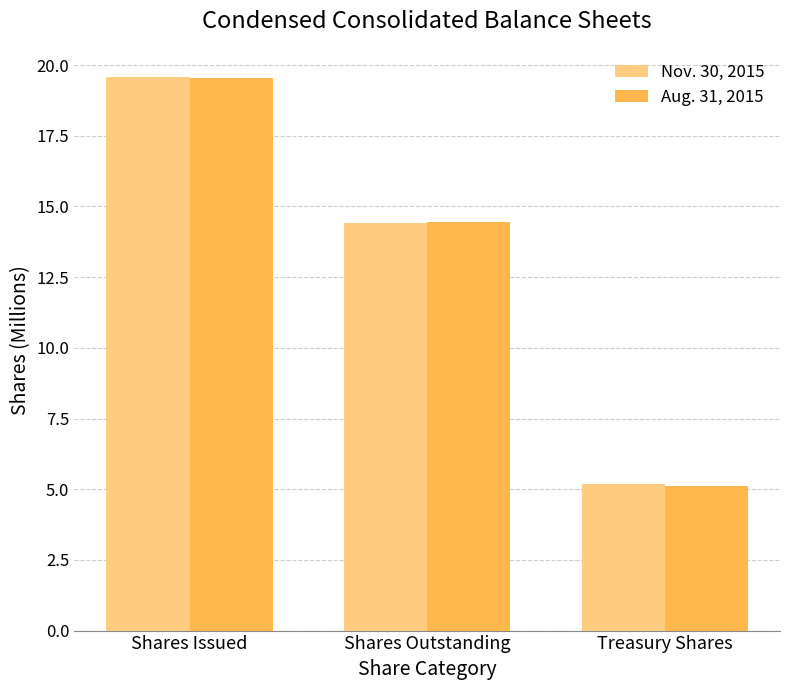

Where is Aug. 31, 2015 nearest to the value 12?

Shares Outstanding